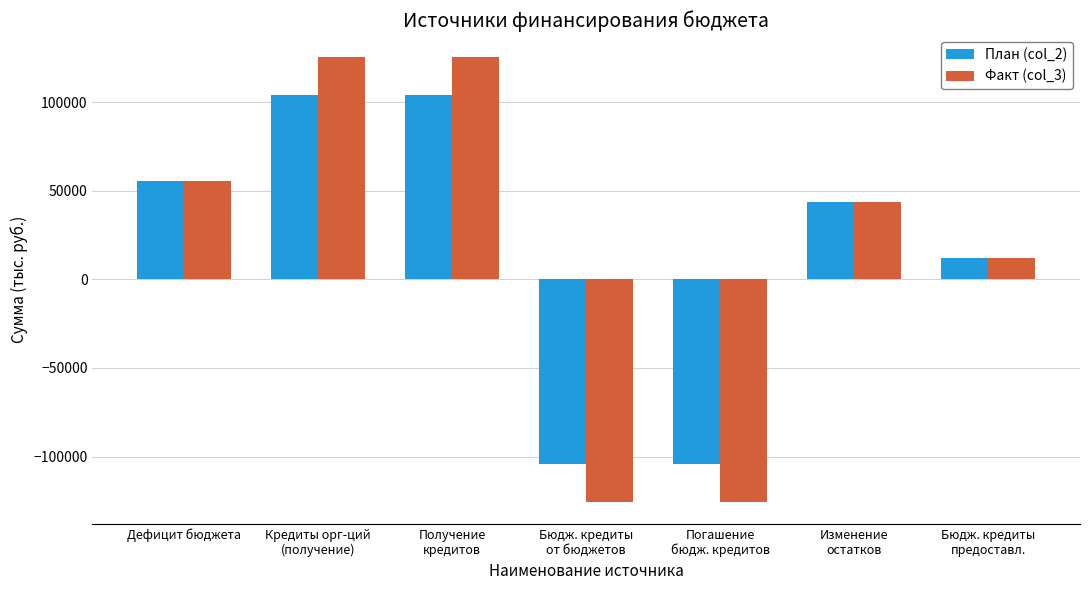

Rank the series by their maximum value, from highest to lowest.

Факт (col_3), План (col_2)